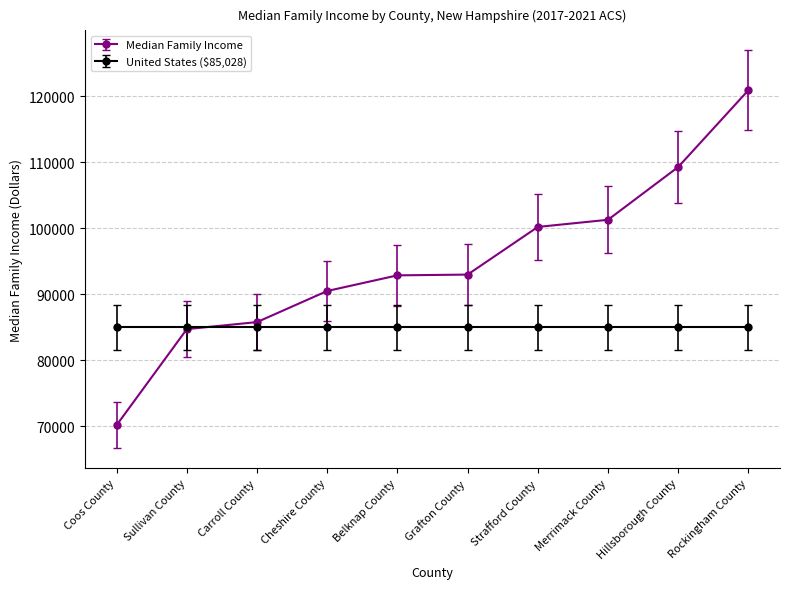

Rank the series by their average value, from lowest to highest.

United States ($85,028), Median Family Income